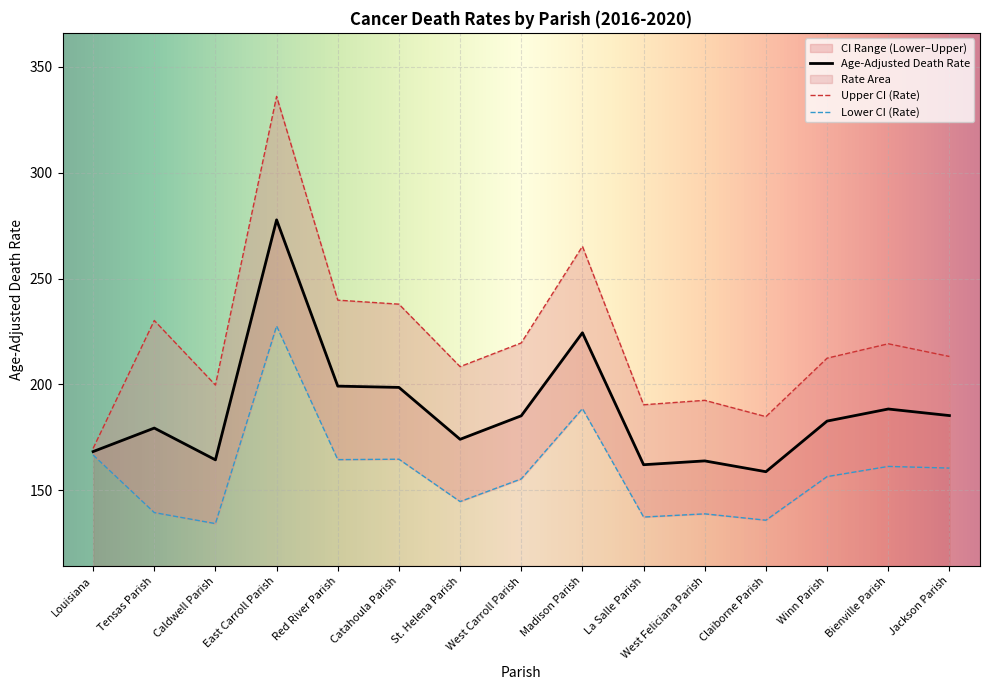

Between Jackson Parish and Louisiana, which is larger?

Jackson Parish